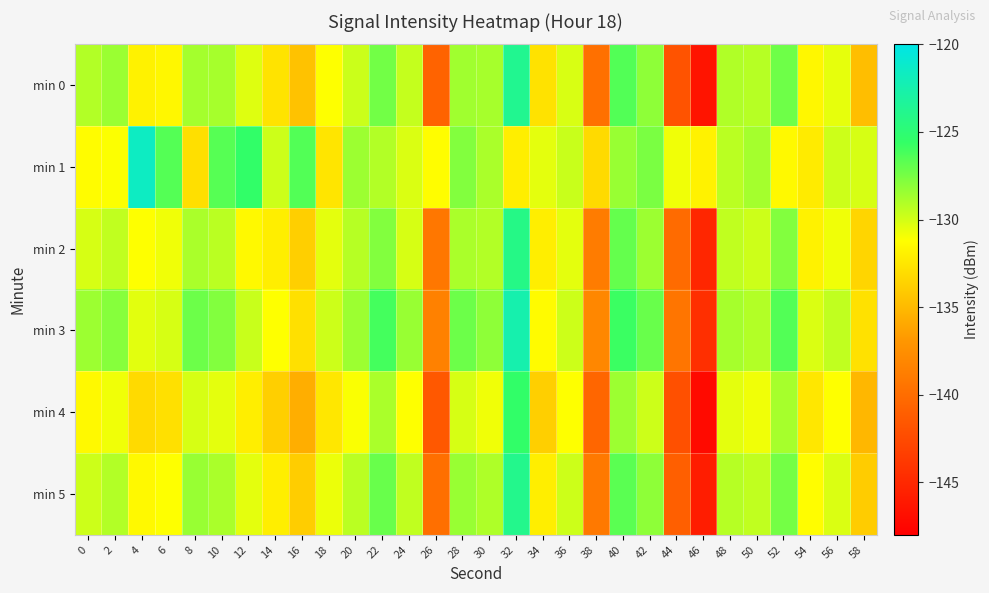

List the series in order of their peak value, highest first.

min 1, min 3, min 0, min 5, min 2, min 4